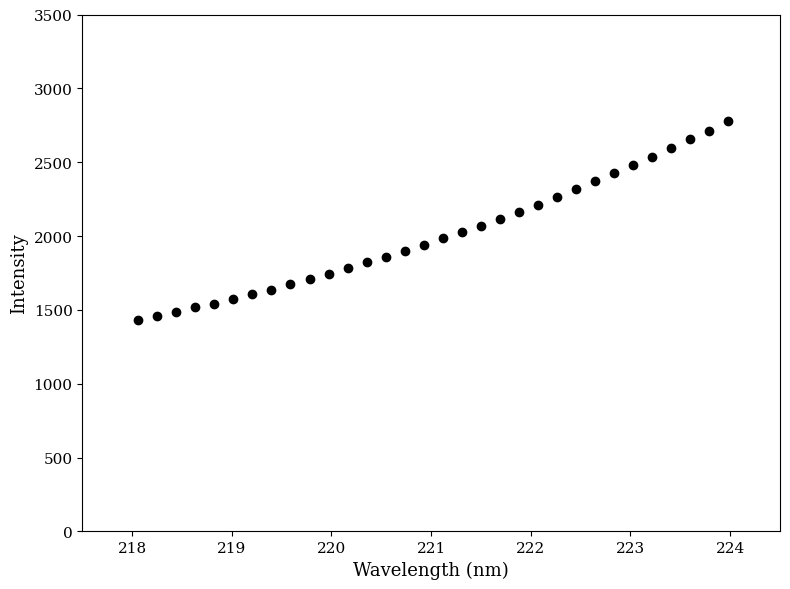

What is the range of X values (max minus min)?

5.9